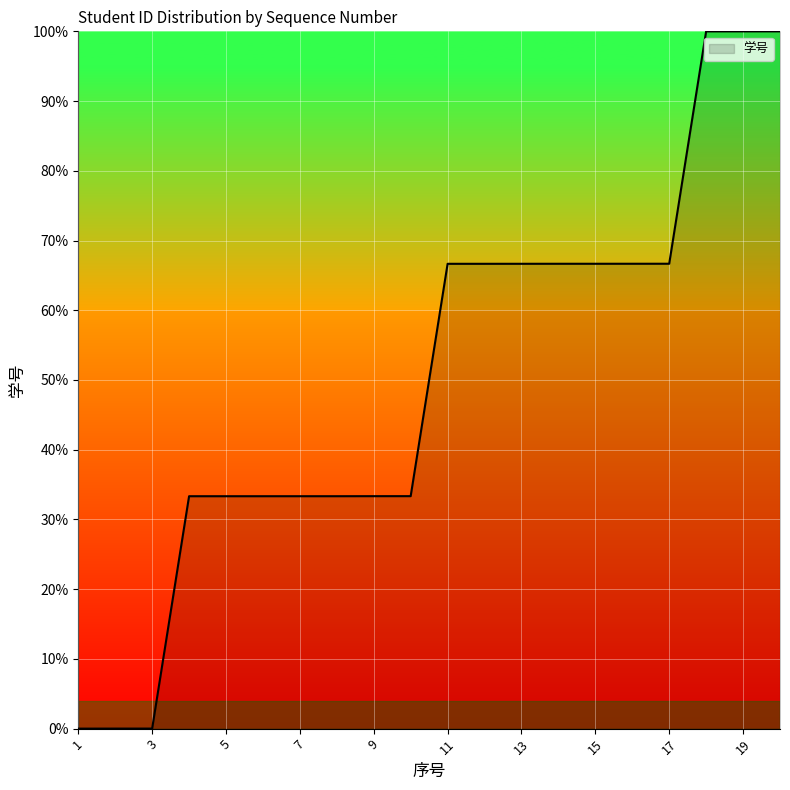

What is the sum of all values?

1000.0